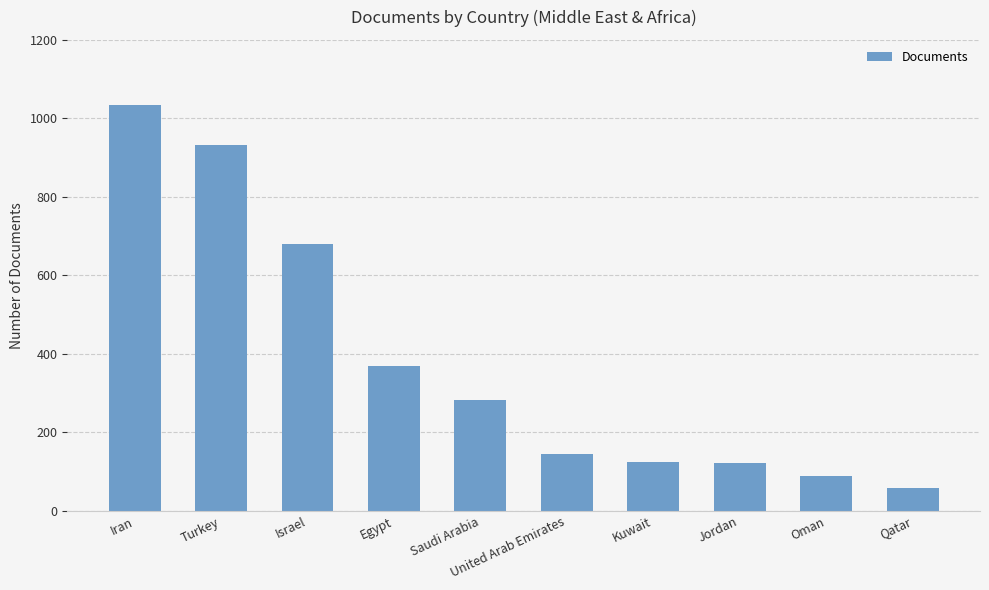

What is the average value?

383